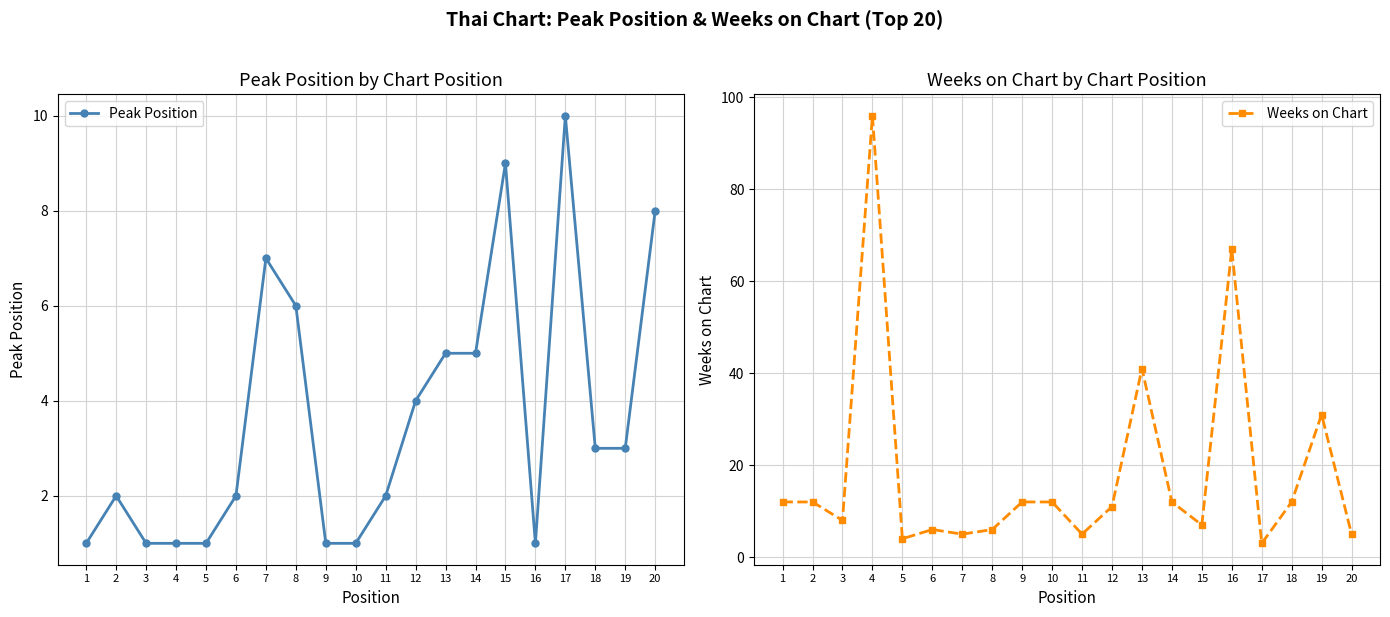

Which series has the largest range (max minus min)?

Weeks on Chart